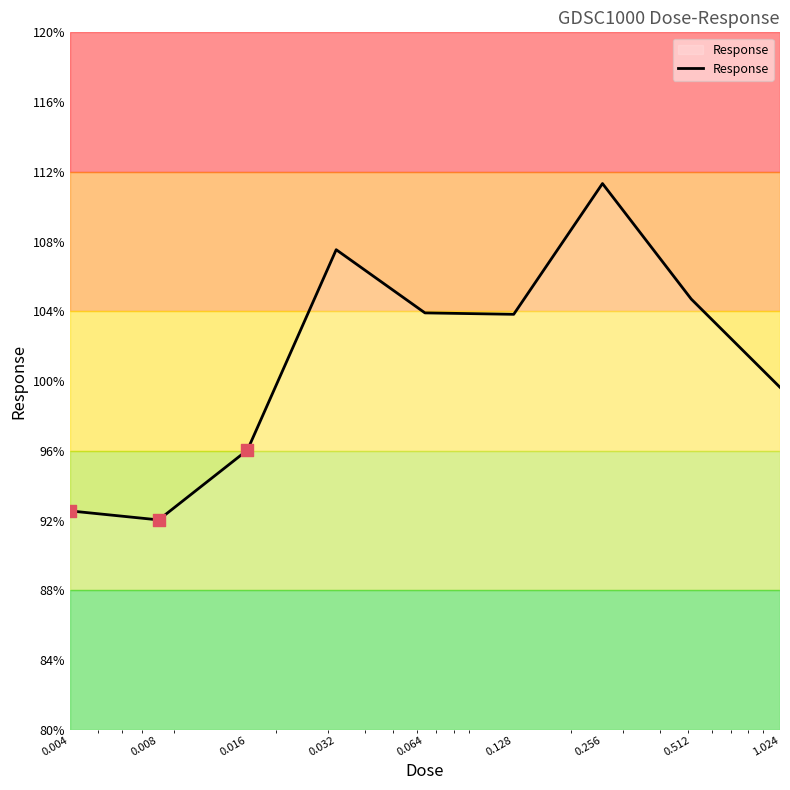

What is the maximum value shown in the chart?

111.3